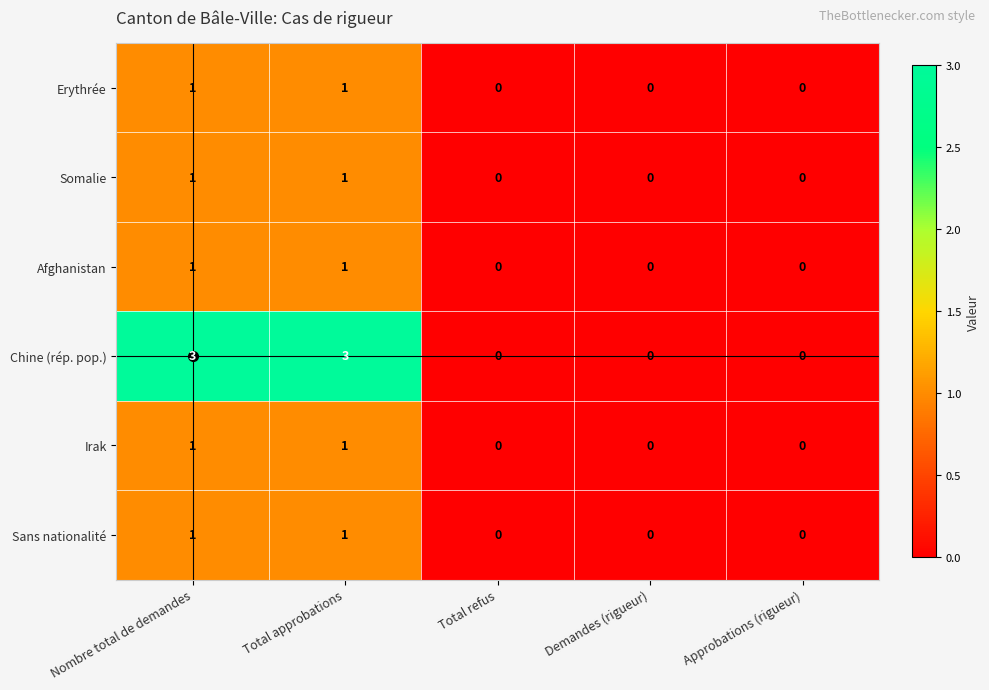

The value of Chine (rép. pop.) at Approbations (rigueur) is 1. True or false?

False